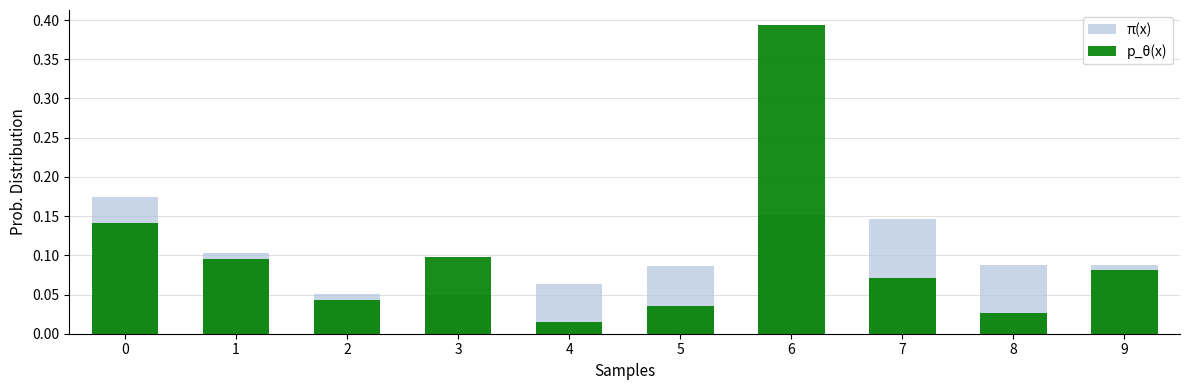

Reading left to right, what are all the values shown in this chart?

π(x): 0.2	0.1	0.1	0.0	0.1	0.1	0.2	0.1	0.1	0.1
p_θ(x): 0.1	0.1	0.0	0.1	0.0	0.0	0.4	0.1	0.0	0.1